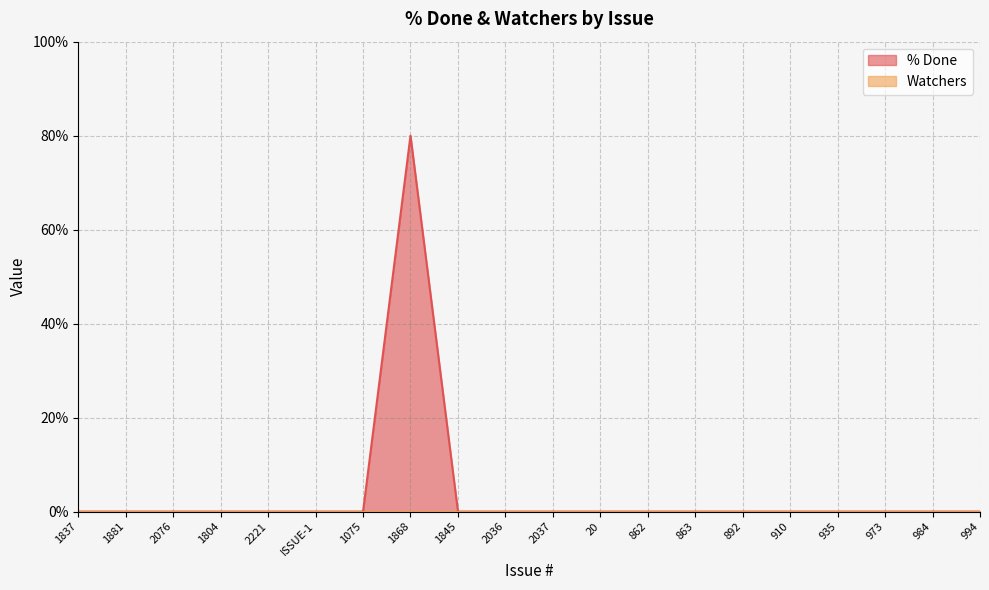

Where is the first local maximum?

1868